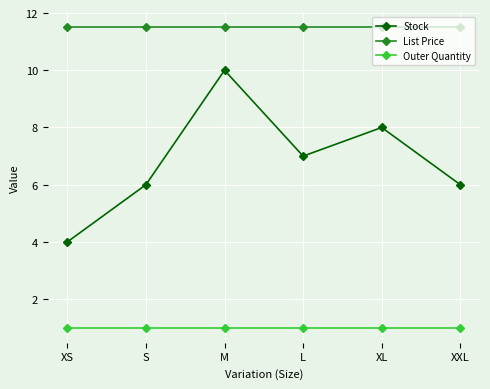

True or false: List Price has more than 2 interior local peaks.

False